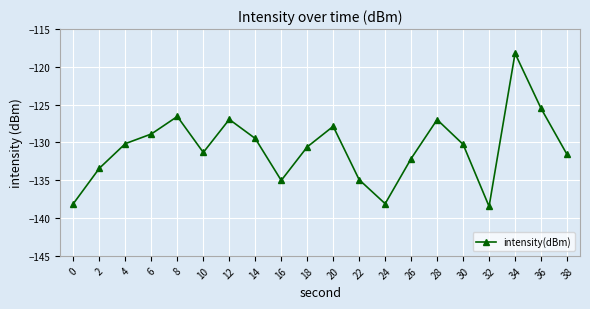

At which label is the value closest to -128?

20